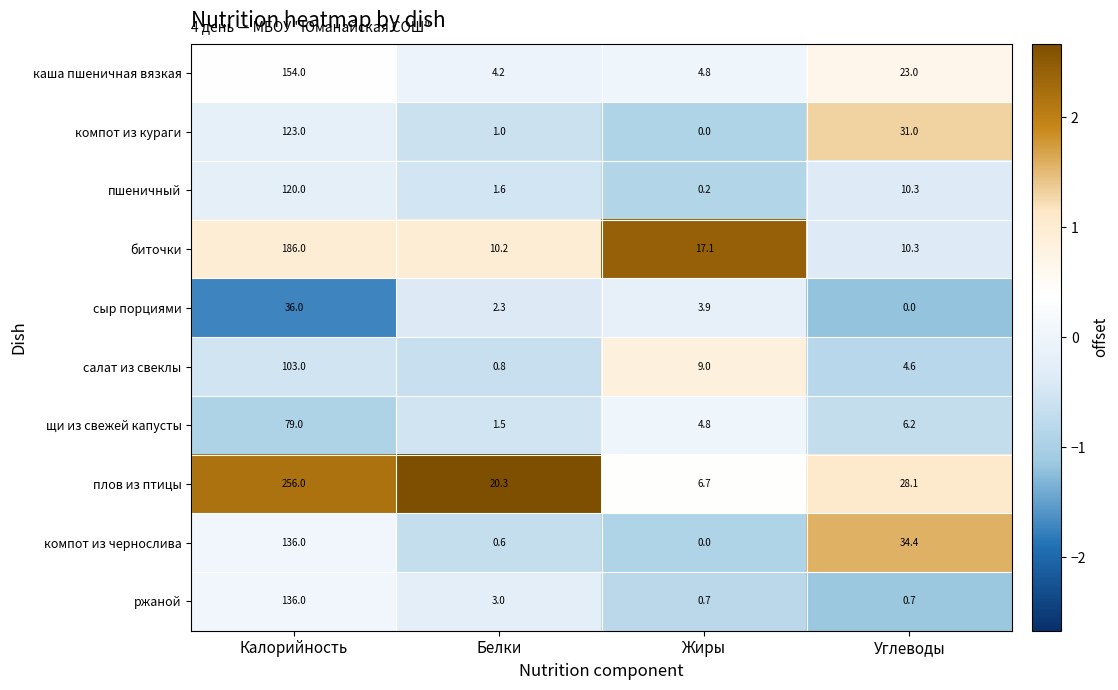

At which category is the sum across all series the highest?

Калорийность